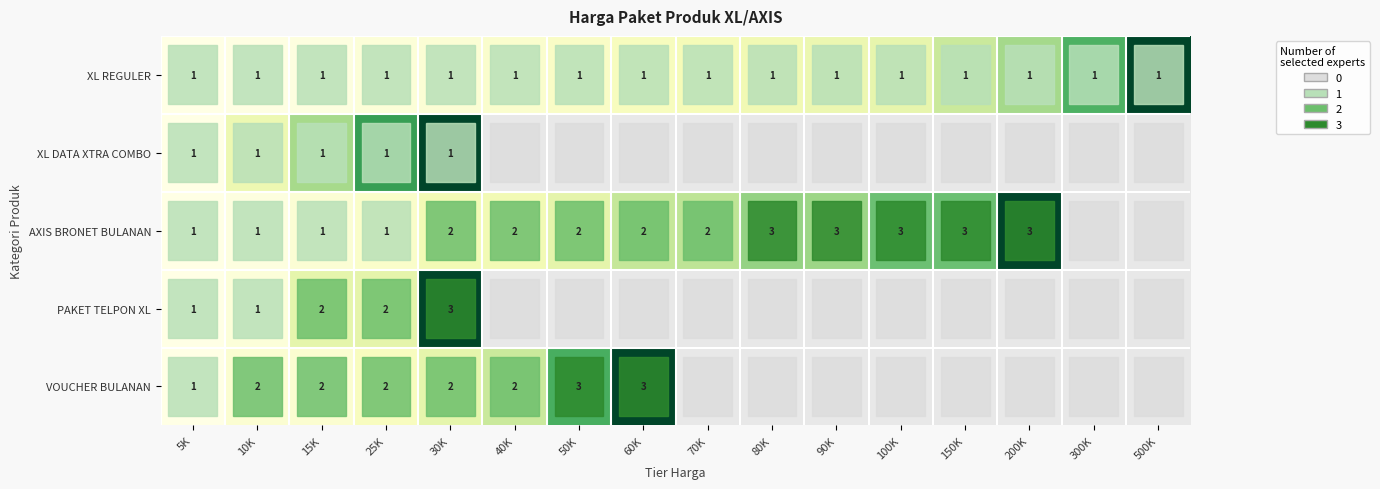

Is the value of VOUCHER BULANAN at 5K greater than the value of AXIS BRONET BULANAN at 200K?

No